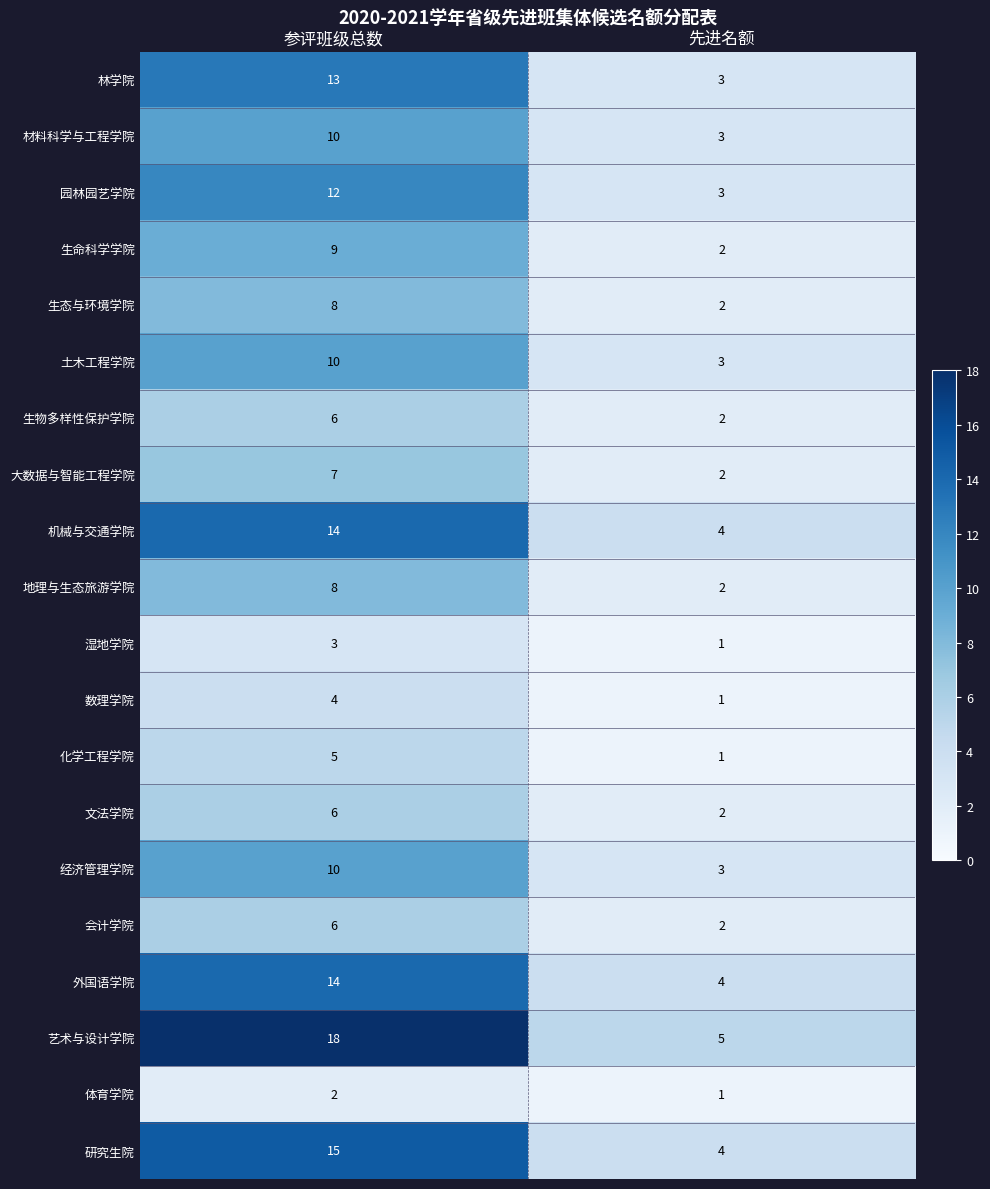

The value of 湿地学院 at 先进名额 is 1. True or false?

True